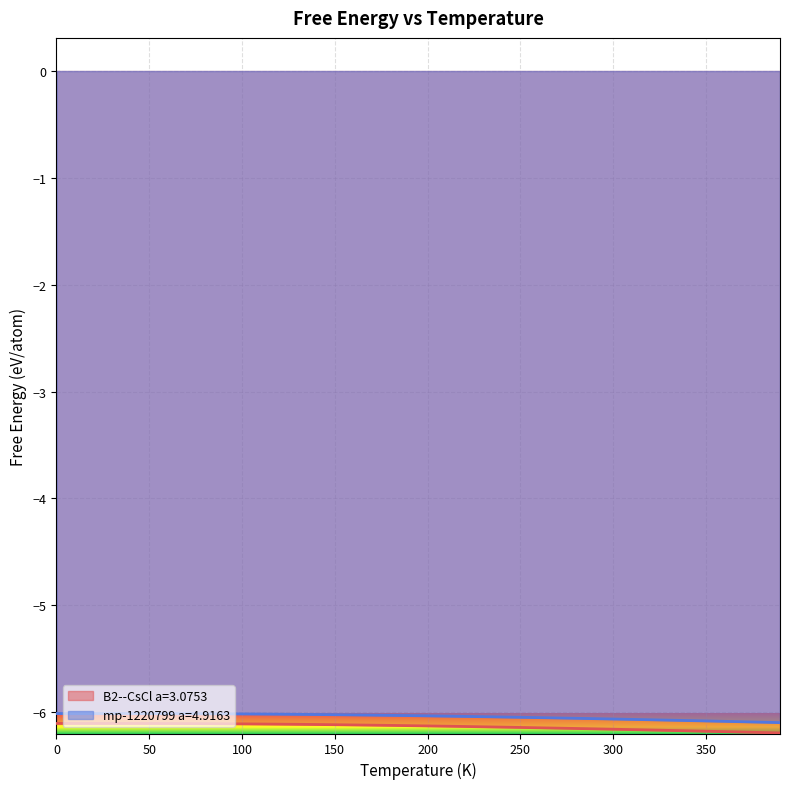

Rank the series by their average value, from lowest to highest.

B2--CsCl a=3.0753, mp-1220799 a=4.9163